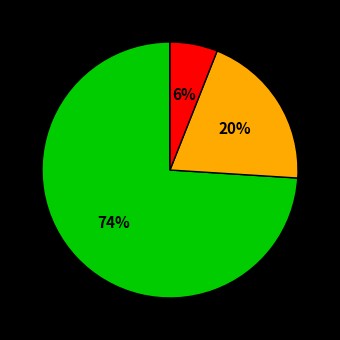

Does any single category account for the majority?

Yes